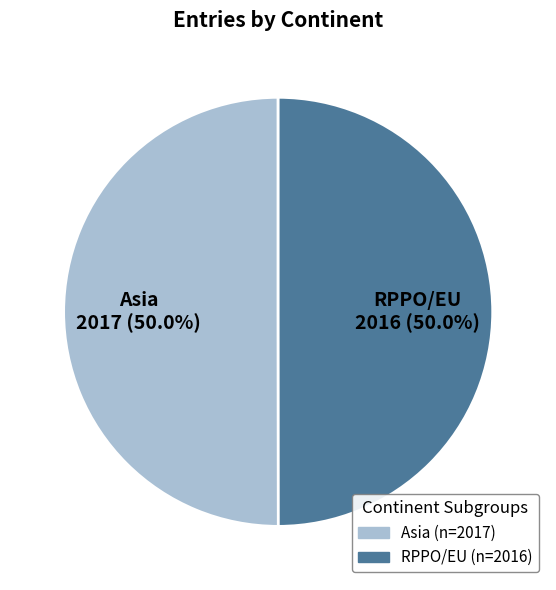

What percentage is the Asia slice, to the nearest percent?

50%